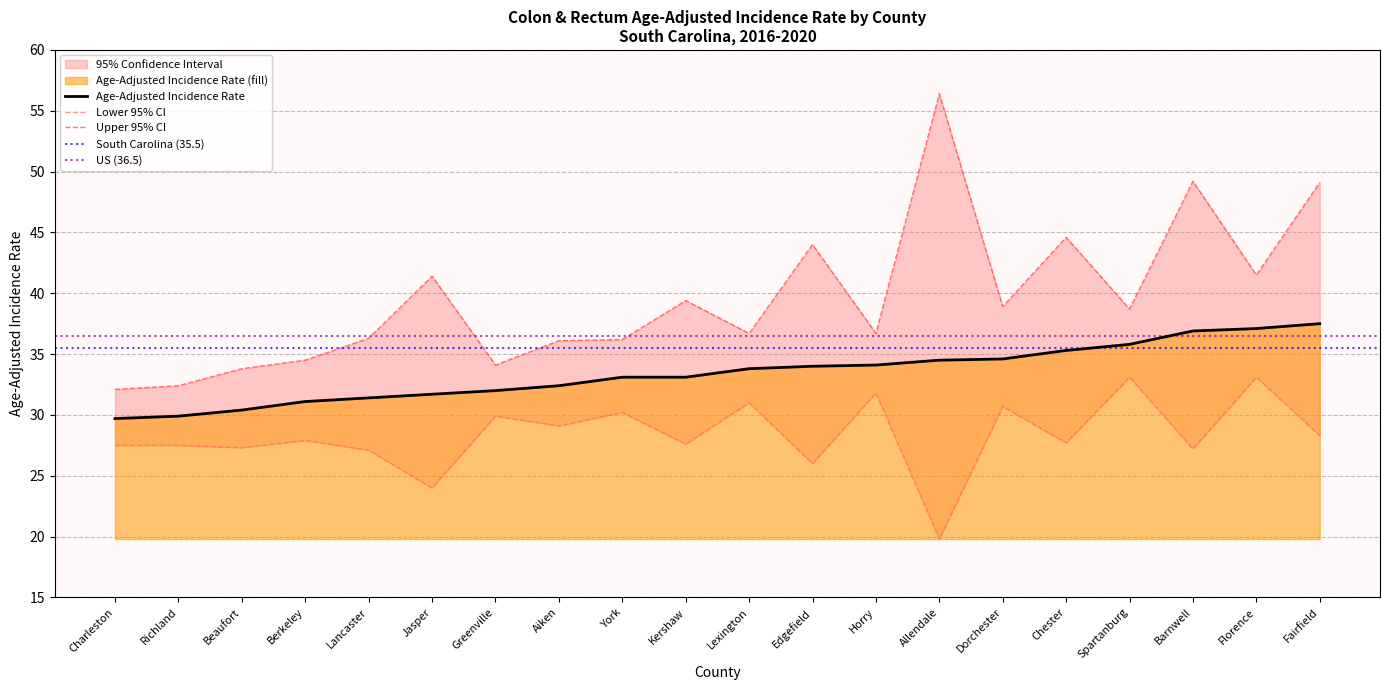

What is the difference between the second highest and minimum values in the Upper 95% CI series?

17.1